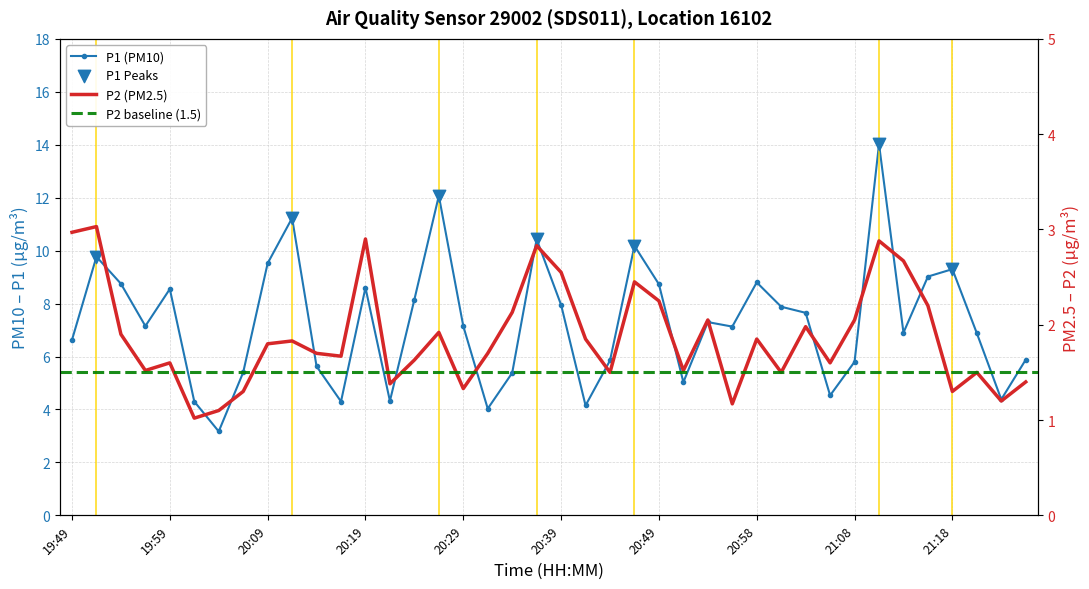

Which series contains the lowest Y value?

P2